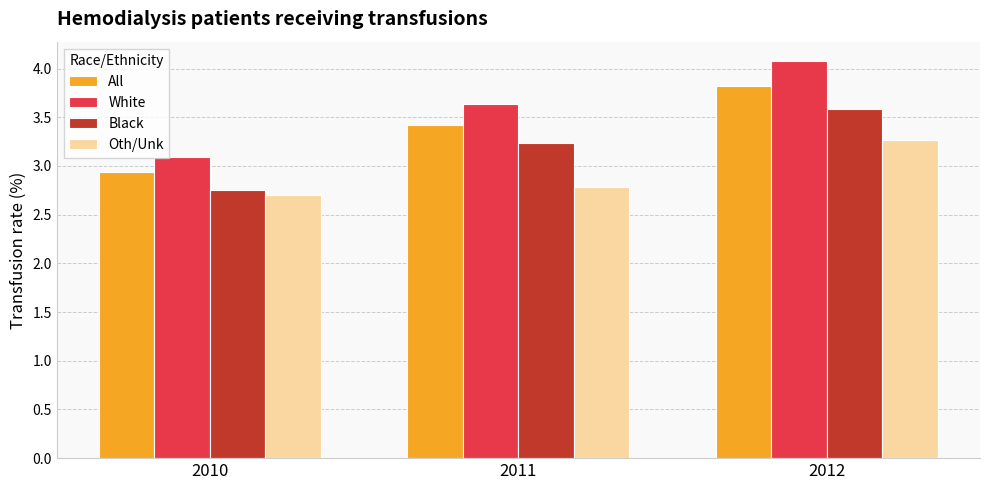

Which series has the largest range (max minus min)?

White